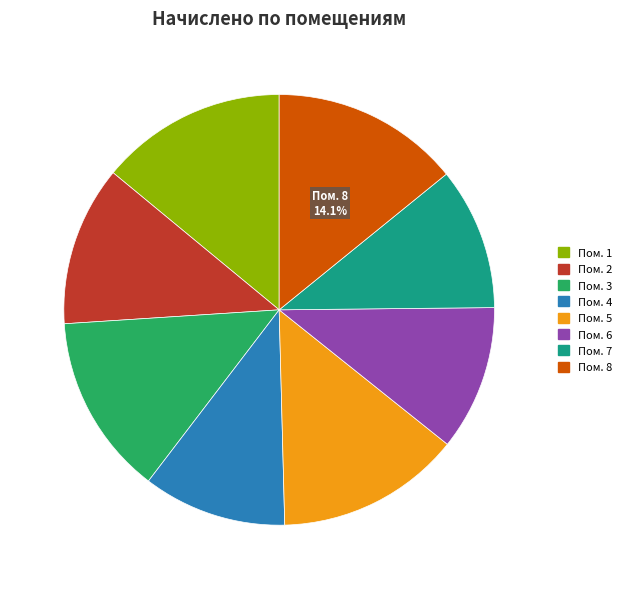

Is there any slice that represents more than half of the pie?

No